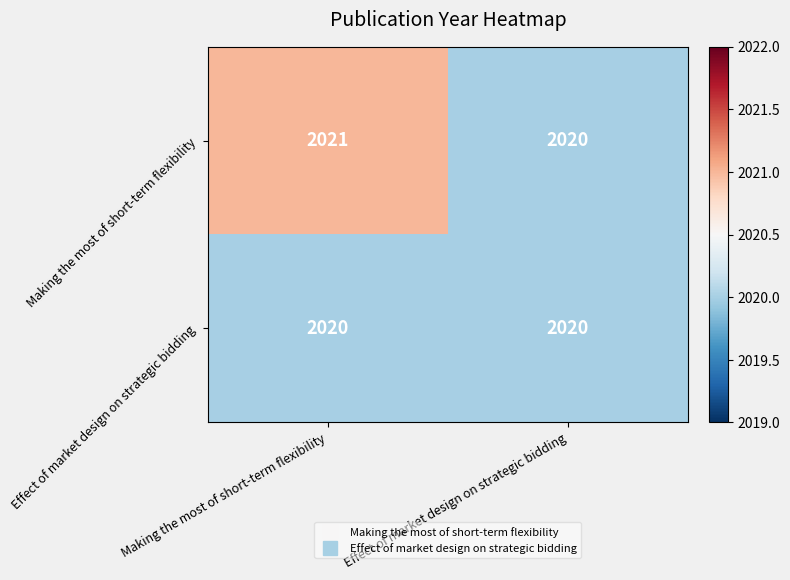

What is the total value across all series at Making the most of short-term flexibility?

4041